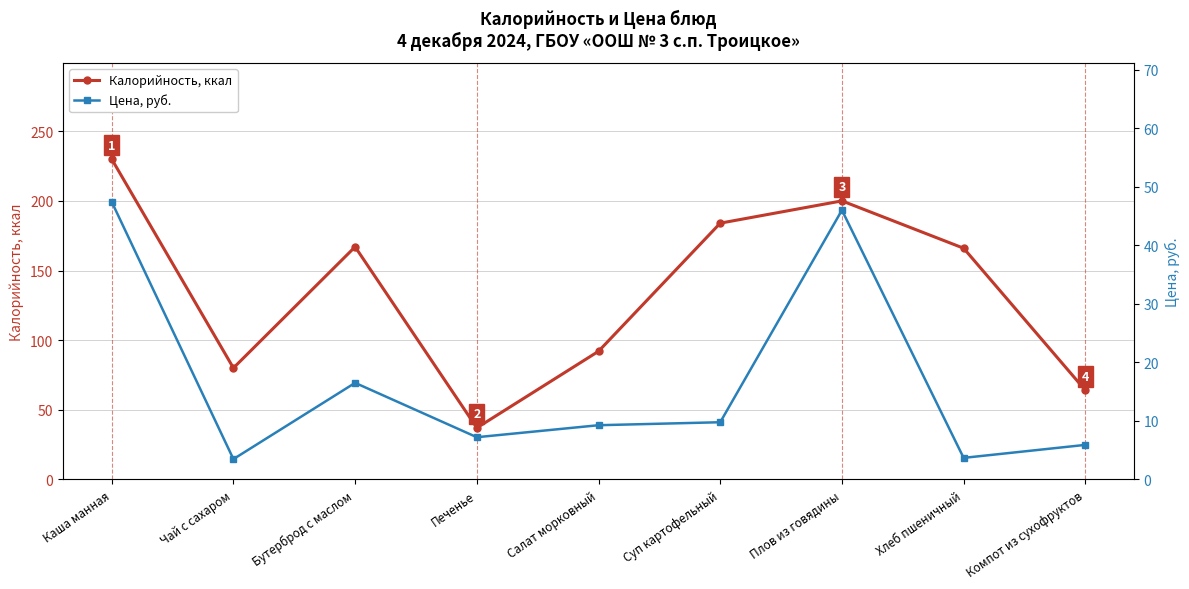

List the series in order of their overall mean, highest first.

Калорийность, ккал, Цена, руб.